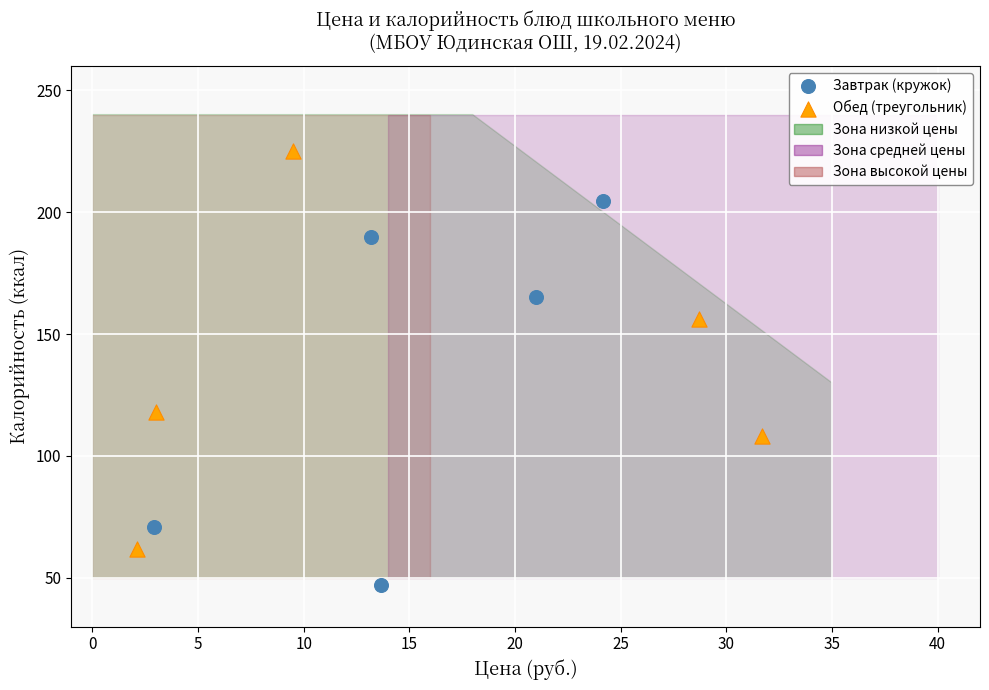

Which series contains the lowest Y value?

Завтрак (кружок)